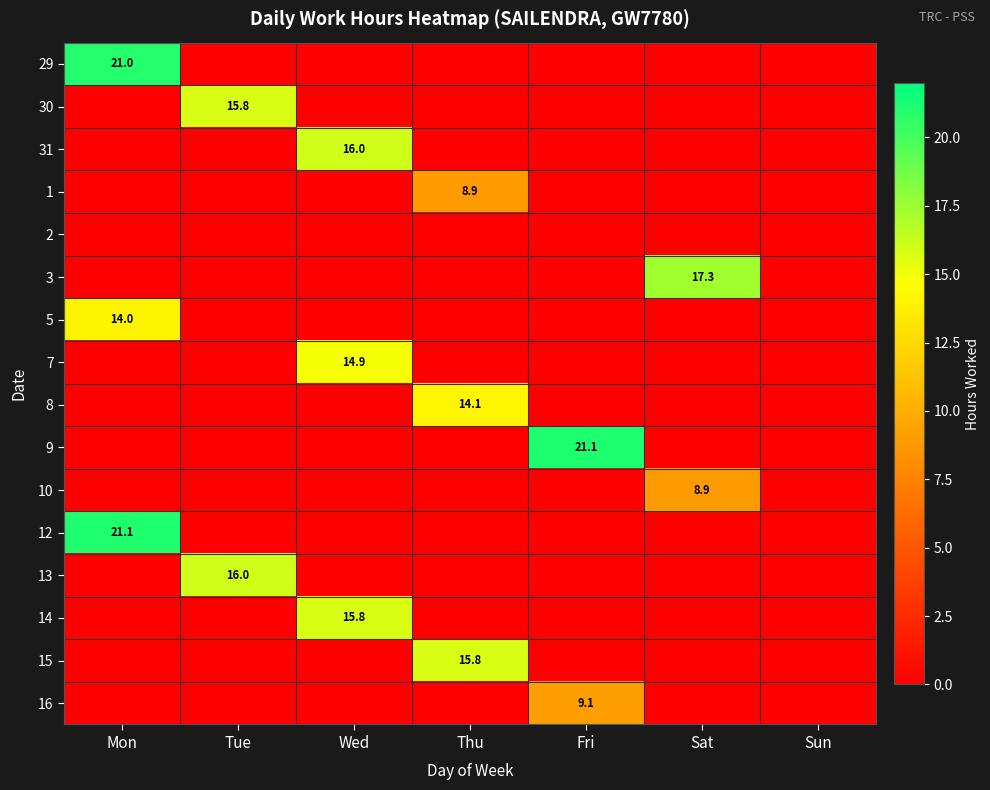

At which category is the sum across all series the highest?

Mon